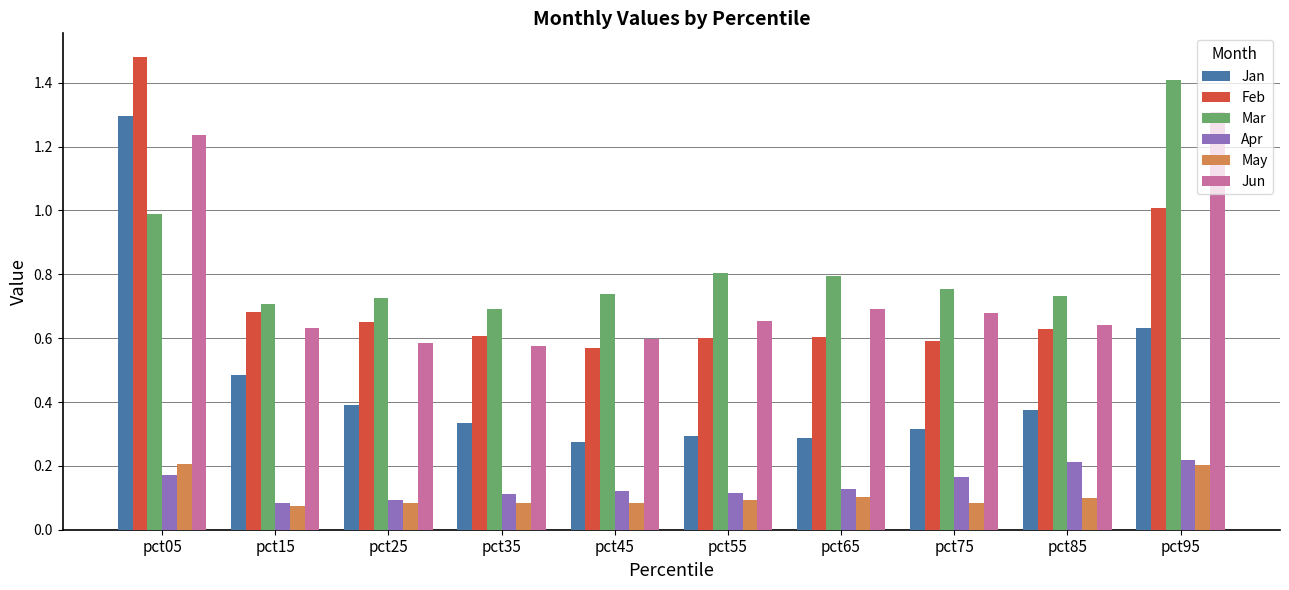

Which series changed the most between pct25 and pct85?

Apr